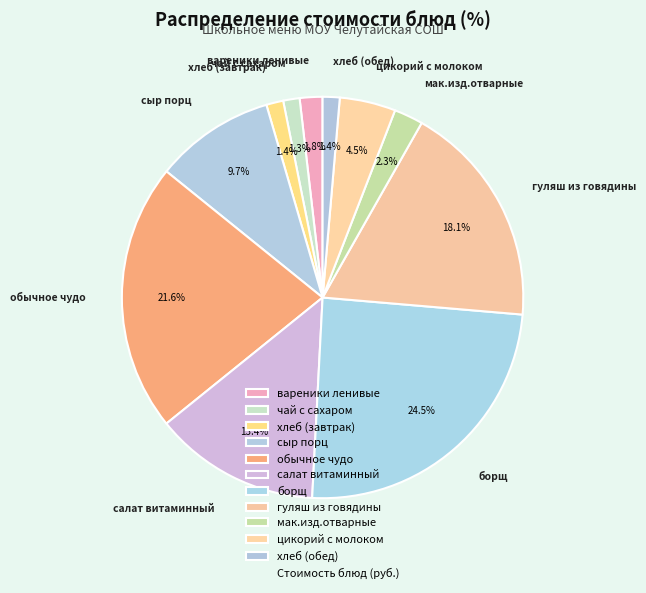

How many segments does this pie chart have?

11